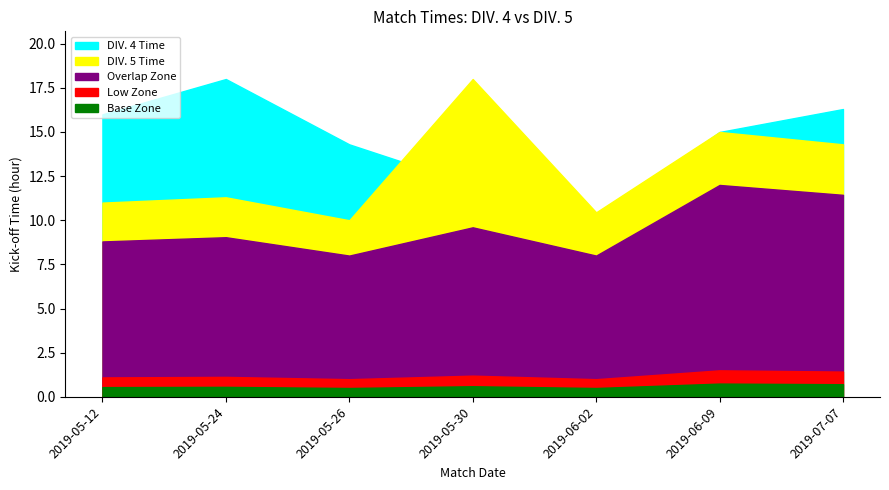

Which has a higher value, 2019-05-24 or 2019-05-12?

2019-05-24